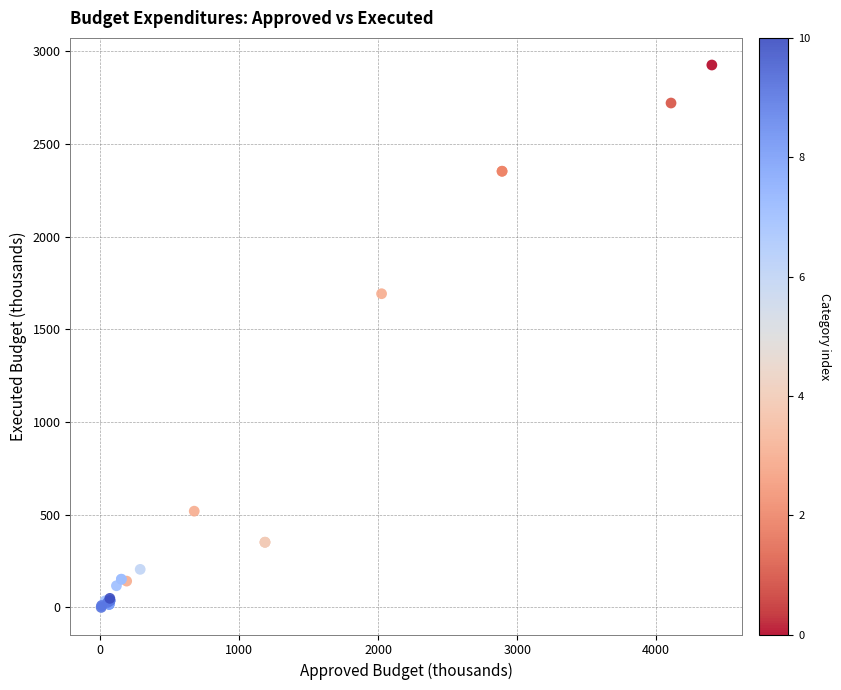

What Y value in the scatter plot is closest to 1463?

1692.2